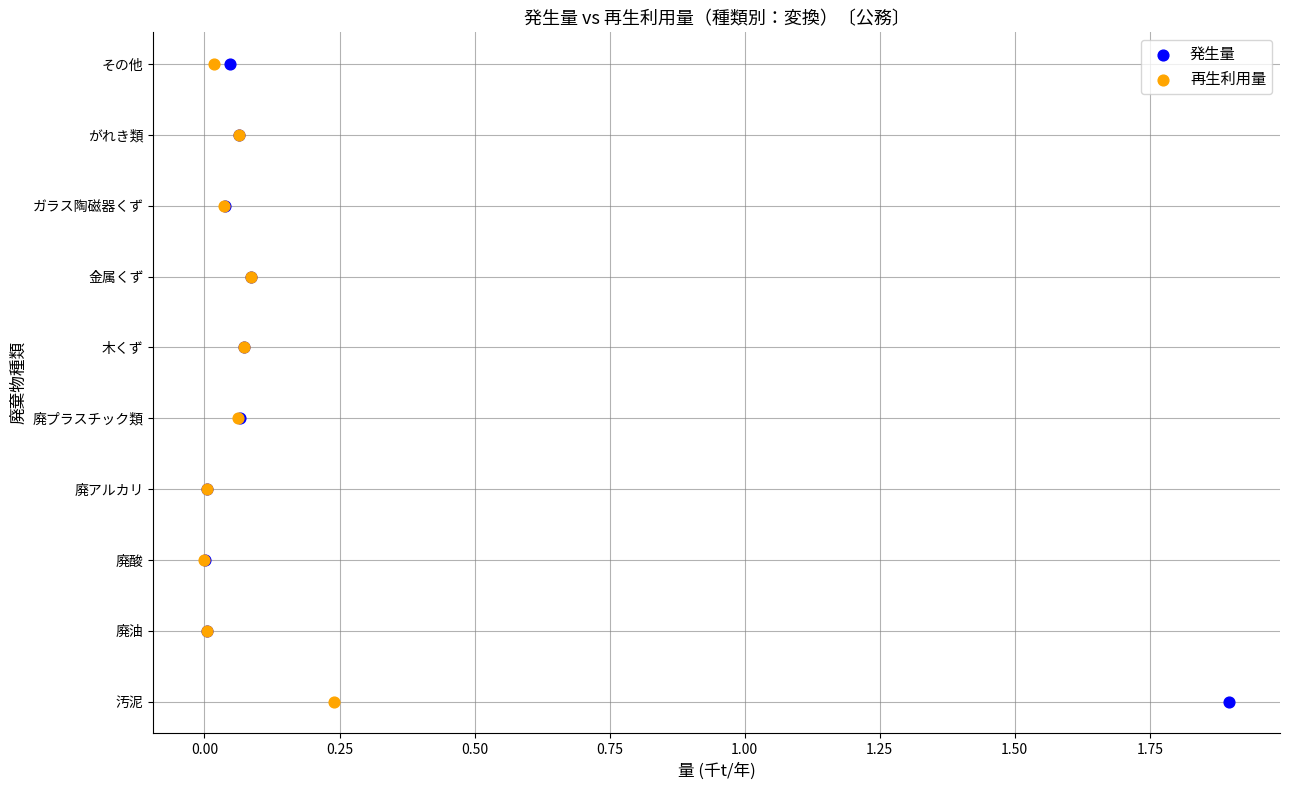

What are all the series names shown in the legend?

発生量, 再生利用量